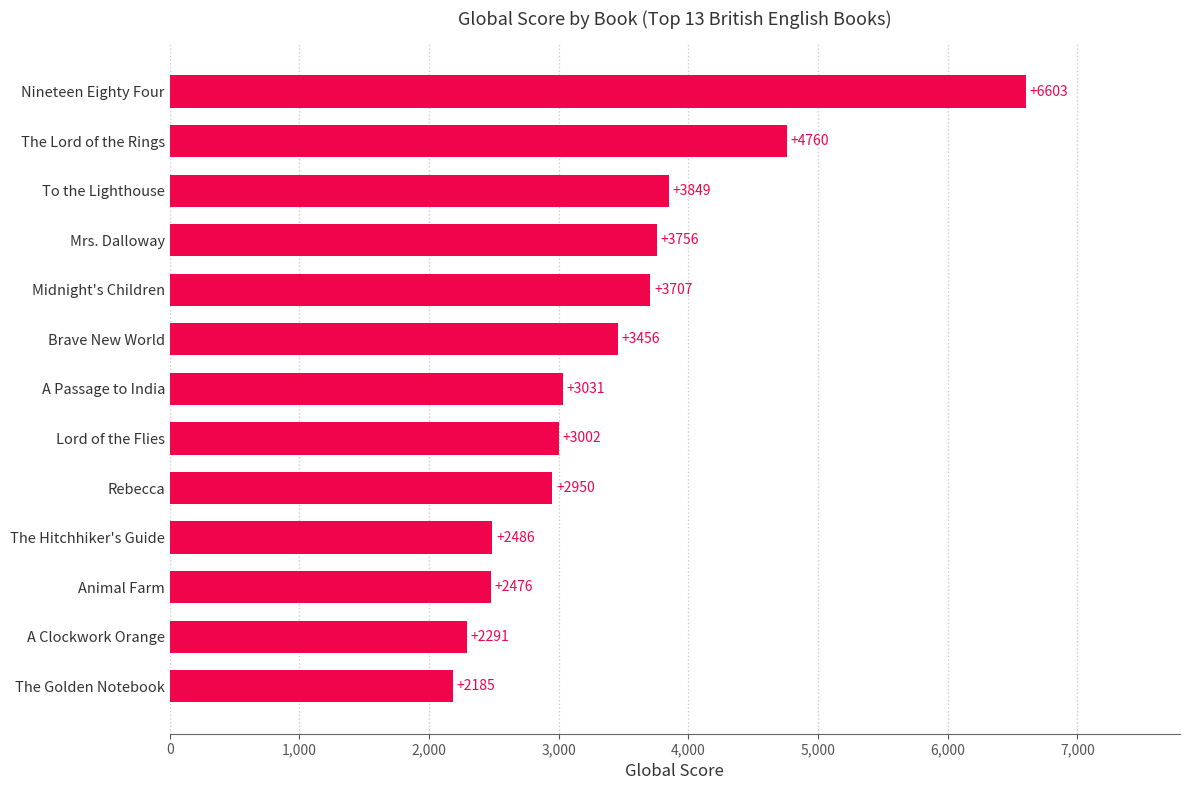

Reading top to bottom, list all the values displayed in this chart.

6603	4760	3849	3756	3707	3456	3031	3002	2950	2486	2476	2291	2185